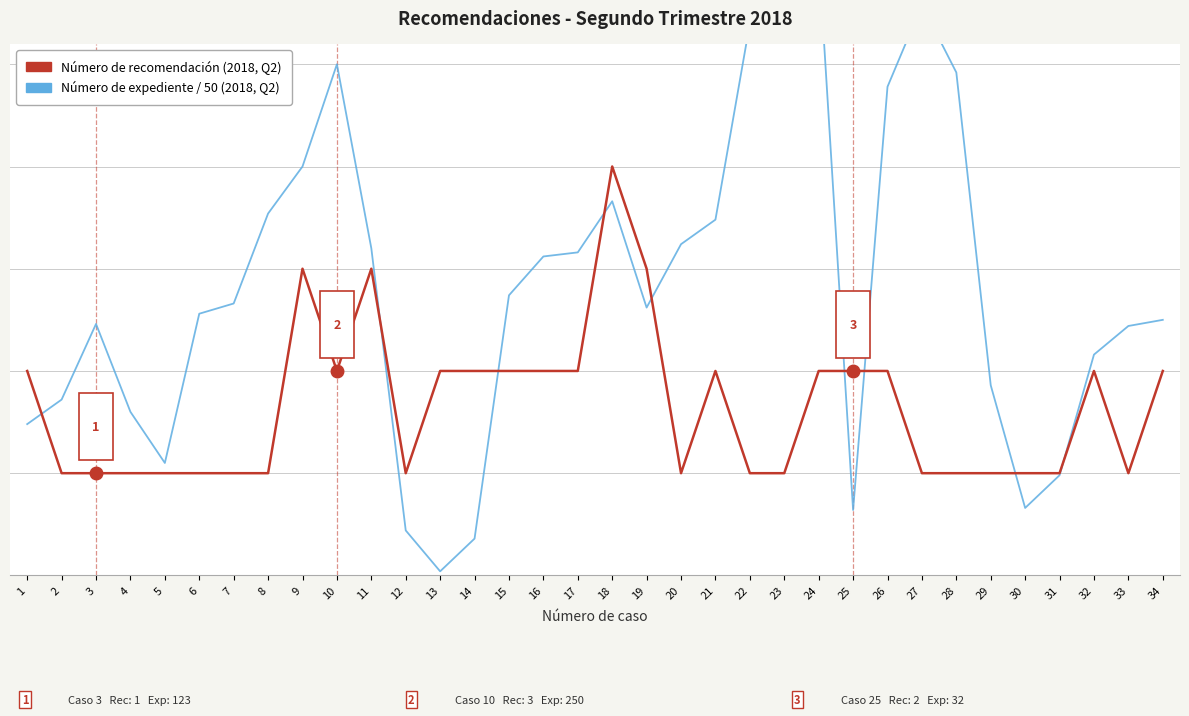

At which label does Número de expediente / 50 reach its minimum?

13